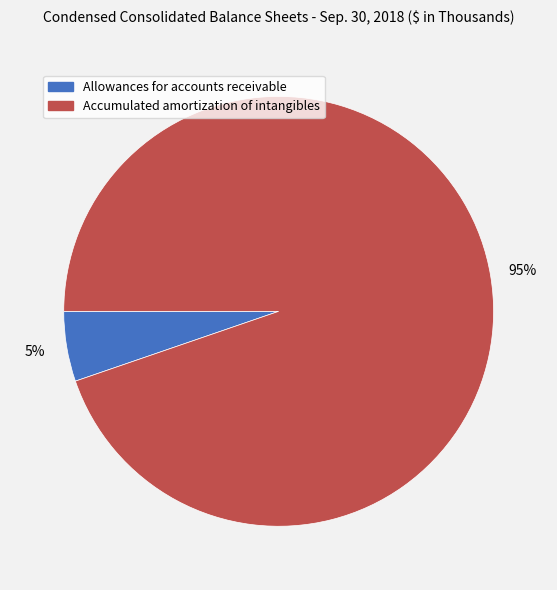

Which category has the smallest portion of the pie?

Allowances for accounts receivable